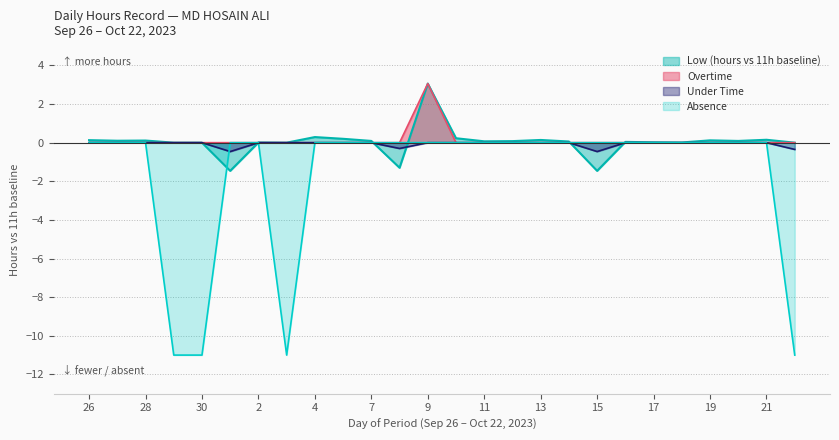

At which label is Low (hours) closest to -5?

26